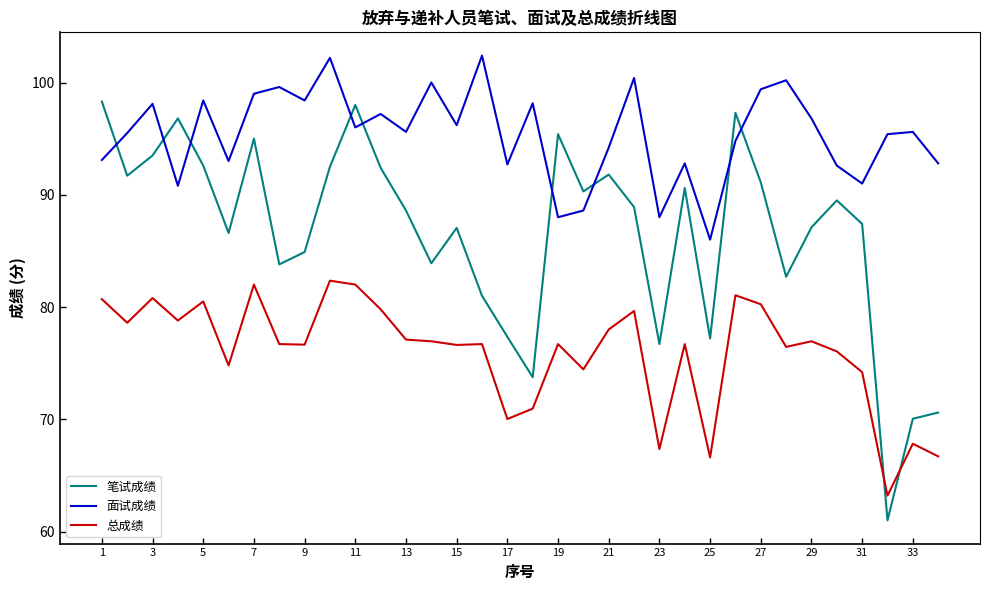

Which series has the largest range (max minus min)?

笔试成绩